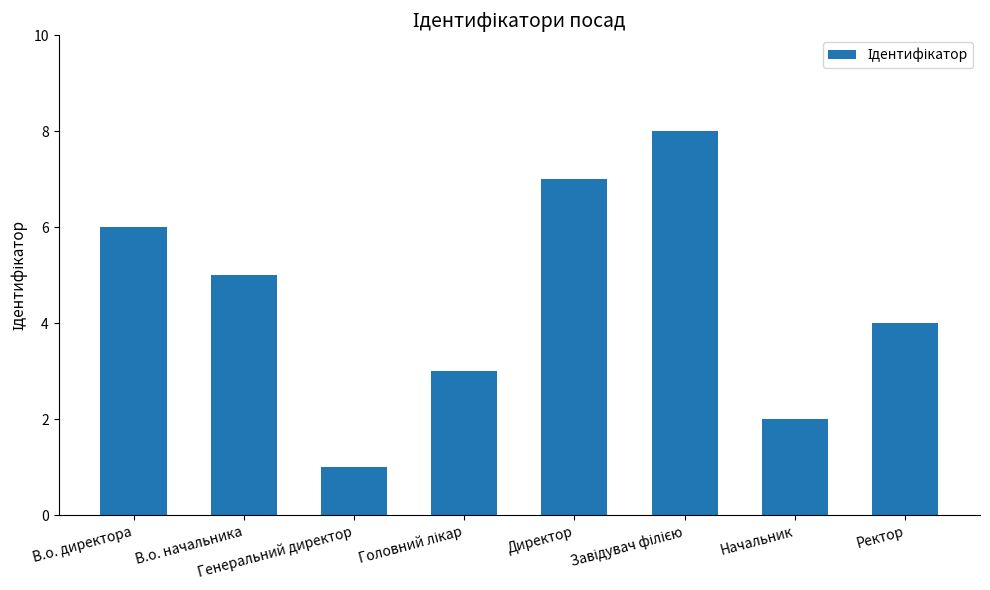

What is the value of the 2nd bar from the left?

5